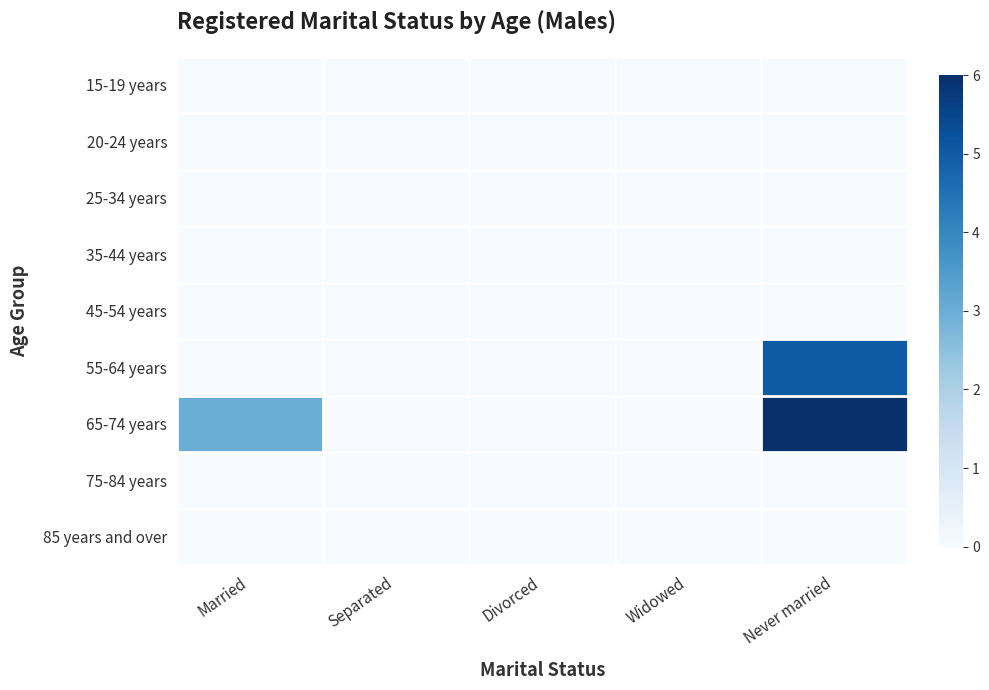

Which series has the largest total across all categories?

65-74 years